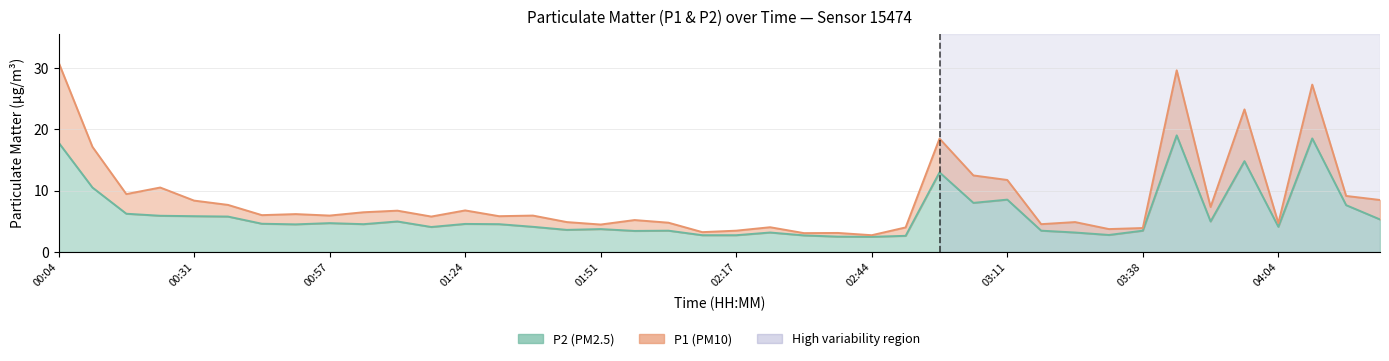

Rank the series by their average value, from highest to lowest.

P1, P2